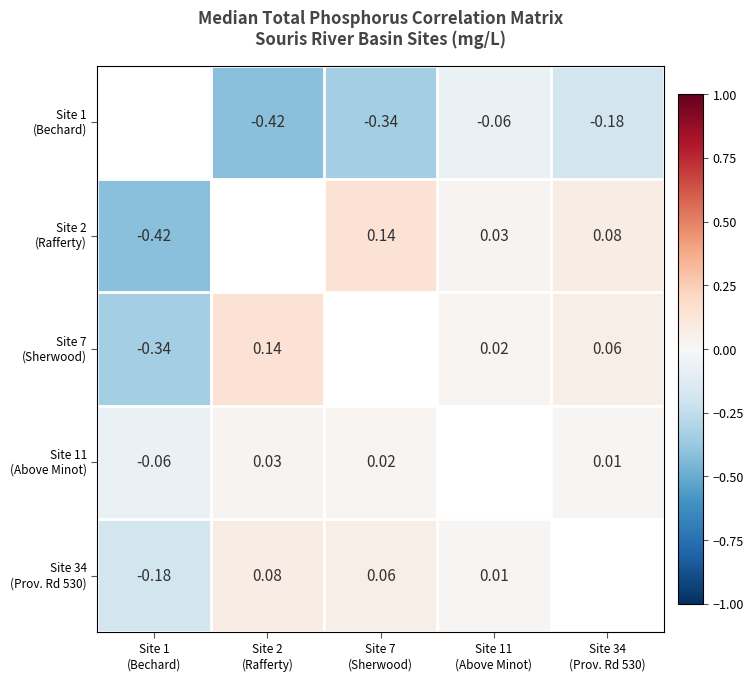

Between Site 11 (Above Minot) and Site 34 (Prov. Rd 530), which series saw the biggest shift?

Site 1 (Bechard)